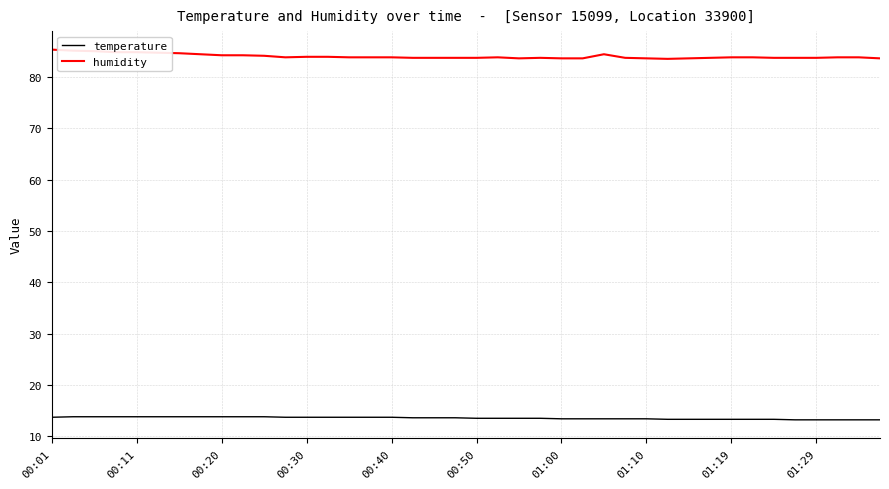

What is the lowest value of the humidity series?

83.5